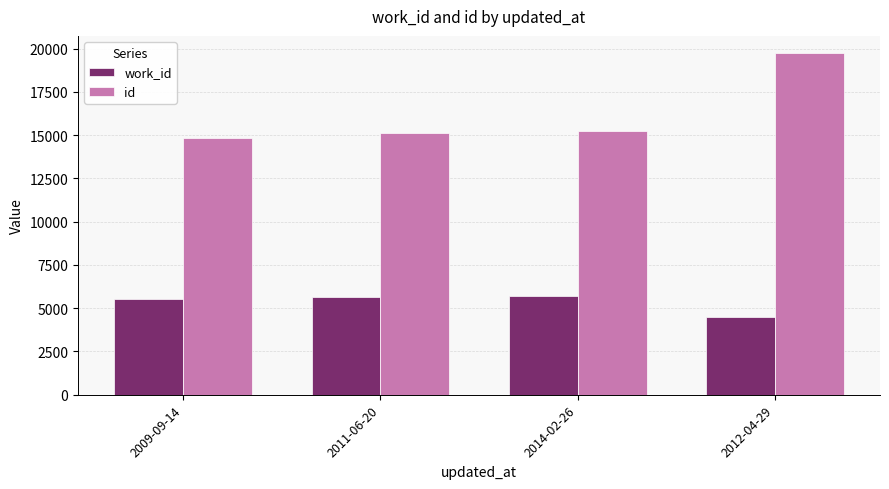

Which series has the largest range (max minus min)?

id